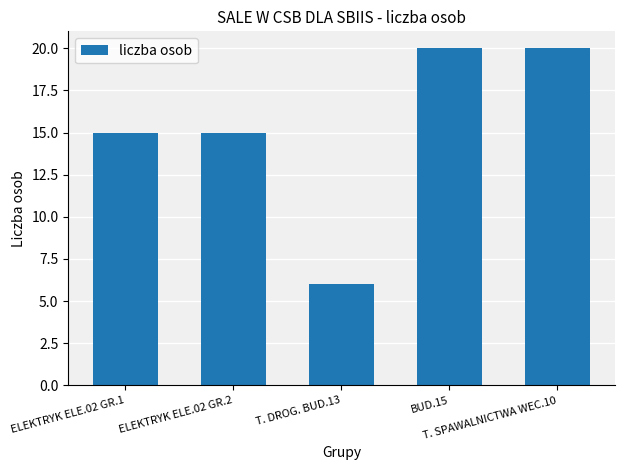

What is the value of the 4th bar from the left?

20